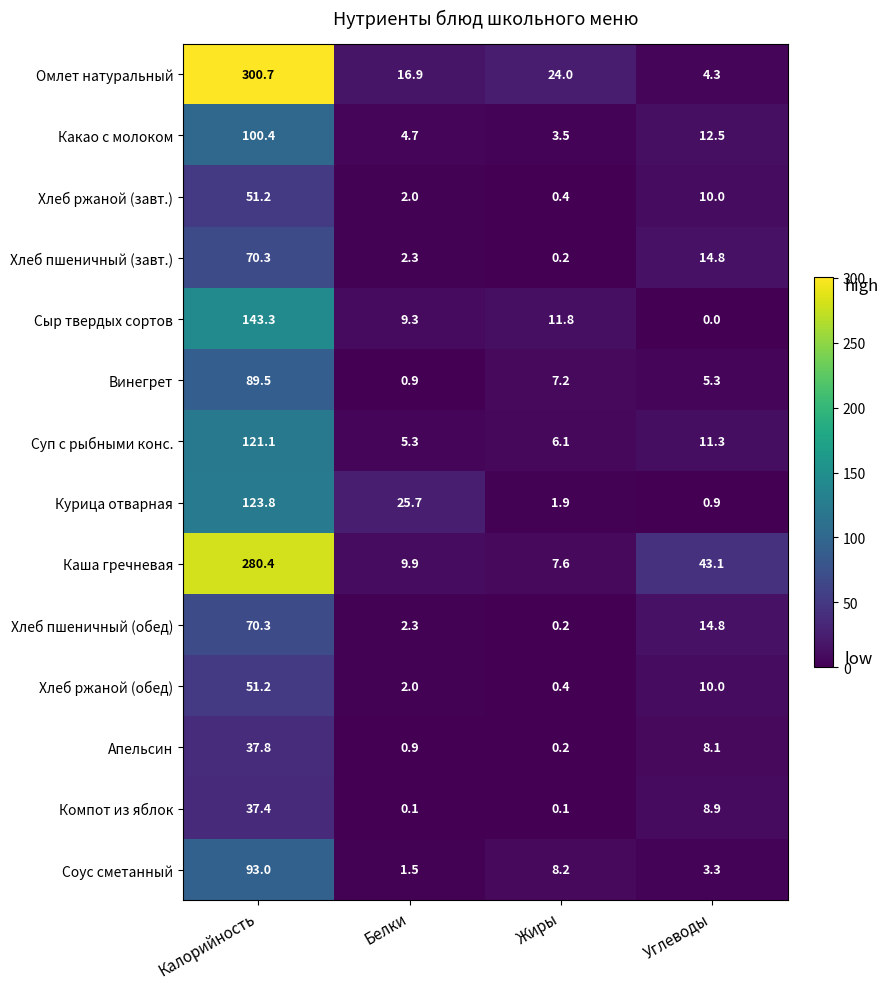

What is the spread (max minus min) of values at Белки?

25.6